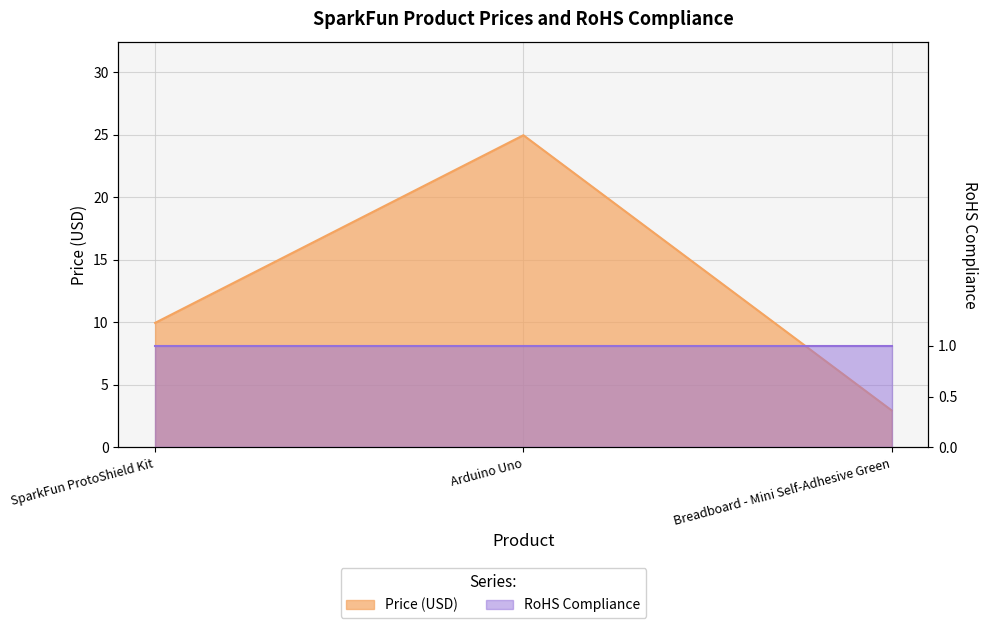

Which label corresponds to the smallest value in the chart?

Breadboard - Mini Self-Adhesive Green